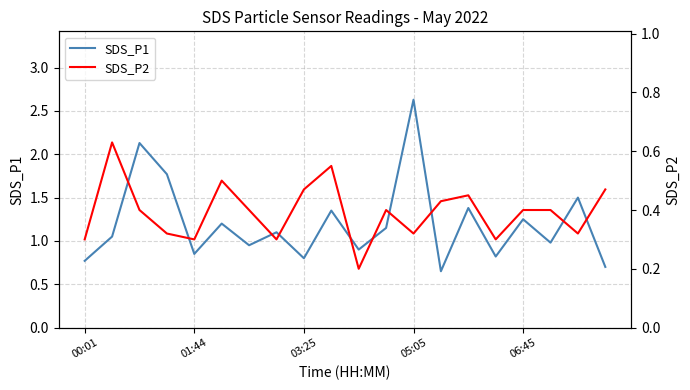

At how many categories does at least one series exceed 0?

20